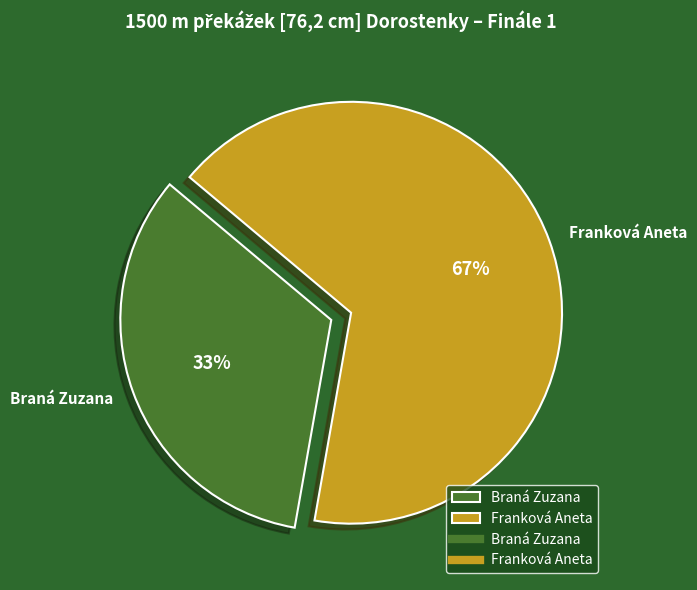

To the nearest percent, what is the average slice percentage?

50%